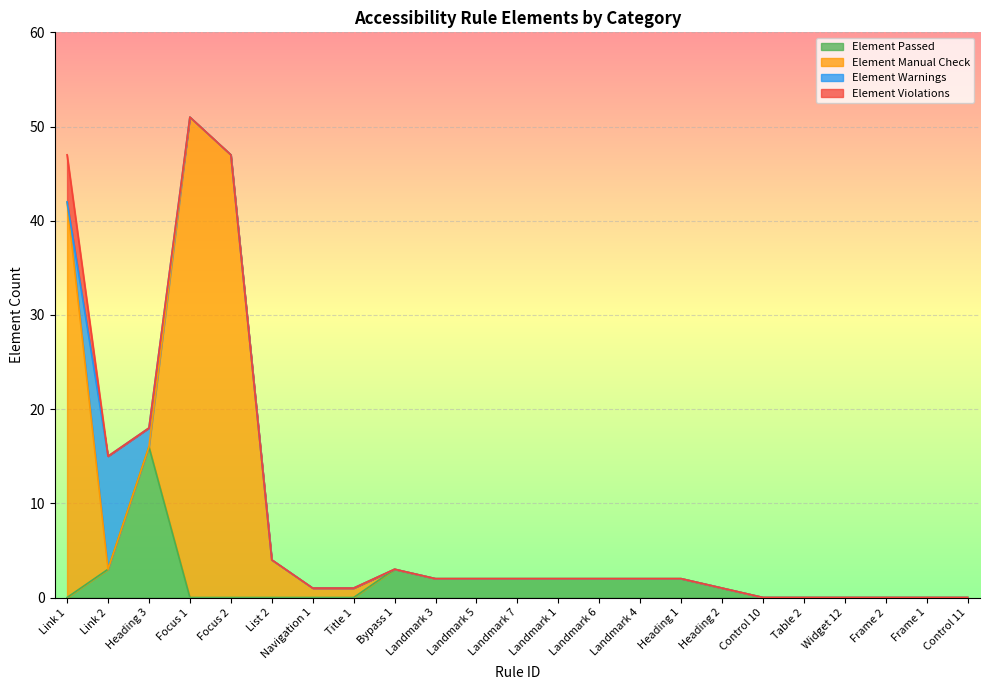

What is the average value of the Element Manual Check series?

6